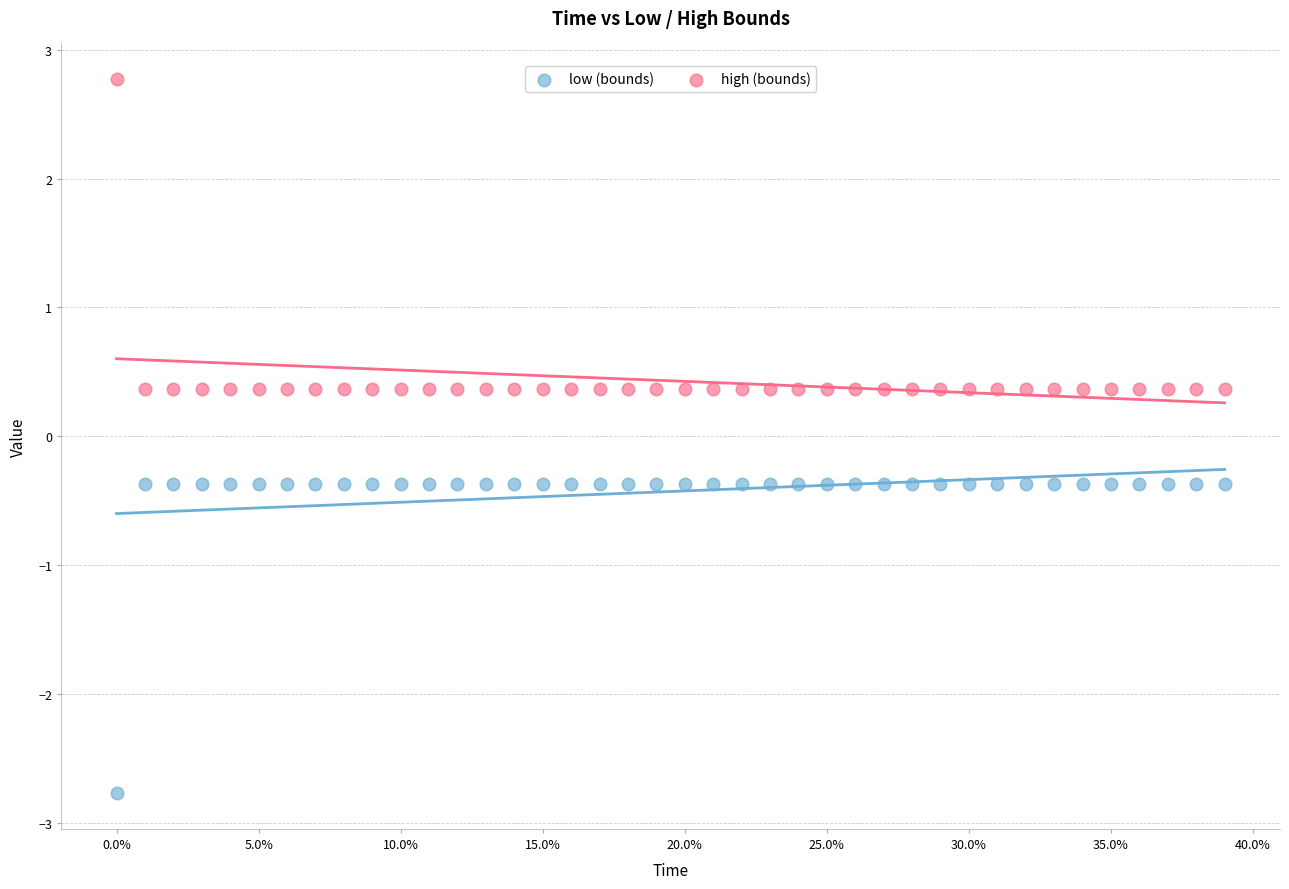

What are all the series names shown in the legend?

low (bounds), high (bounds)